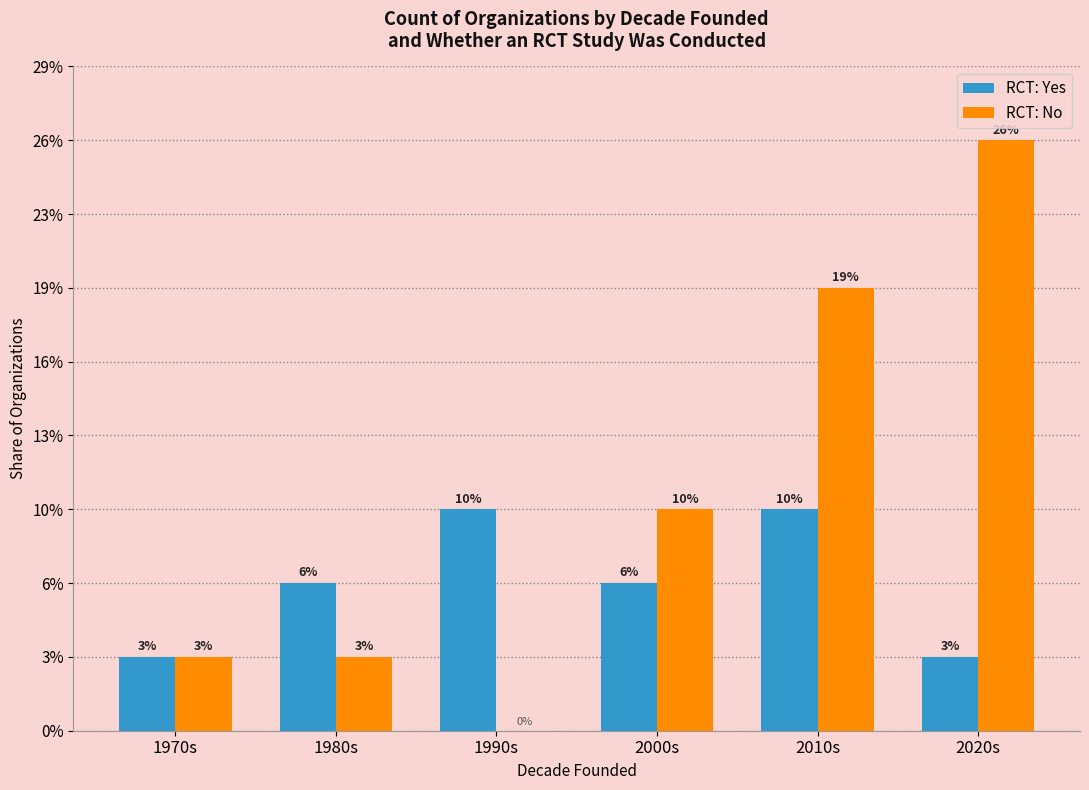

Are the bars grouped side by side (vs. stacked)?

Yes